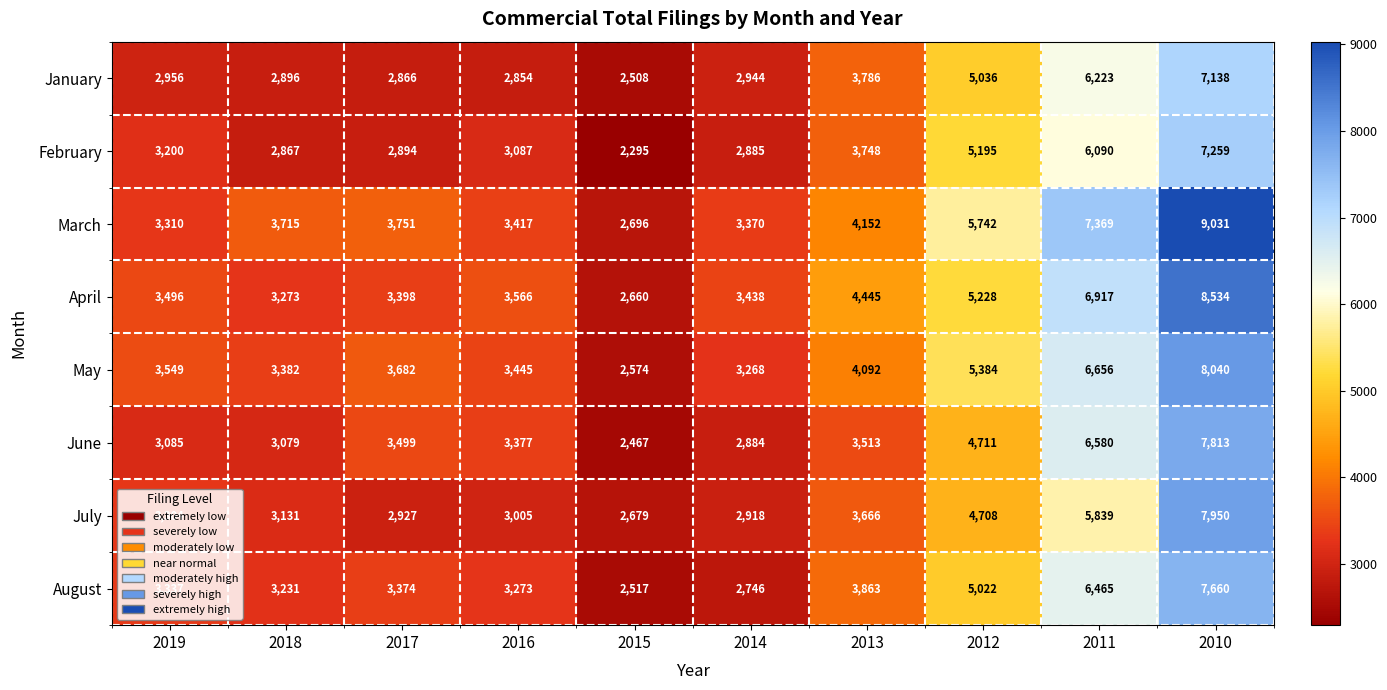

The value of June at 2014 is 2884. True or false?

True